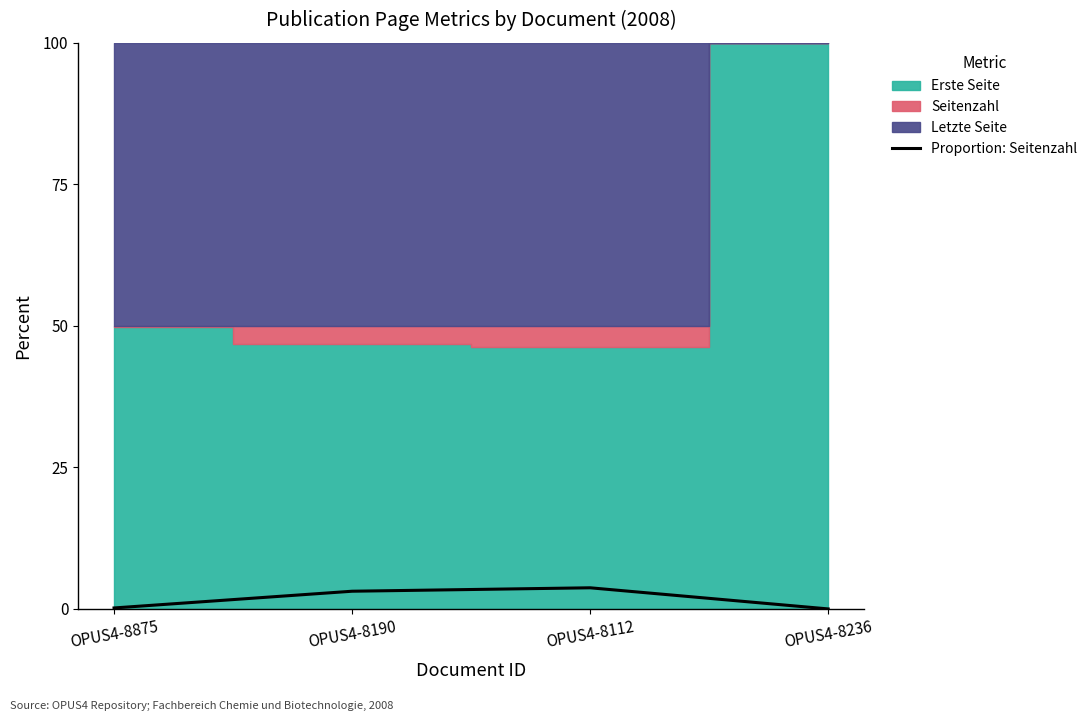

How many lines are shown in the chart?

1